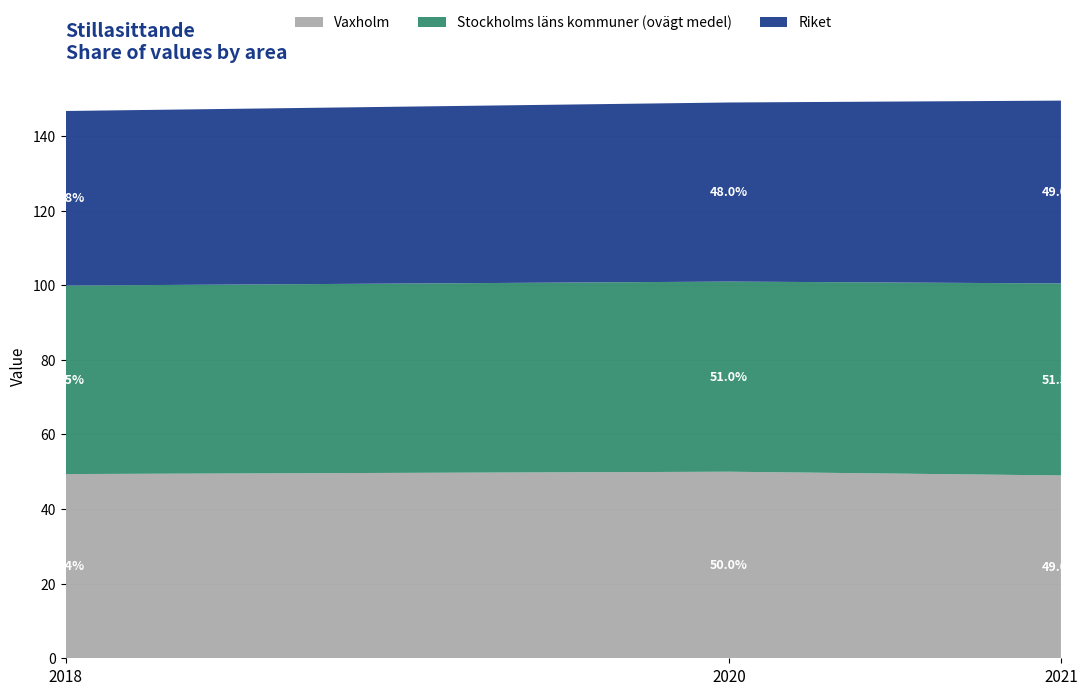

Reading left to right, list all the values displayed in this chart.

Vaxholm: 49.4	50.0	49.0
Stockholms läns kommuner (ovägt medel): 50.5	51.0	51.5
Riket: 46.8	48.0	49.0